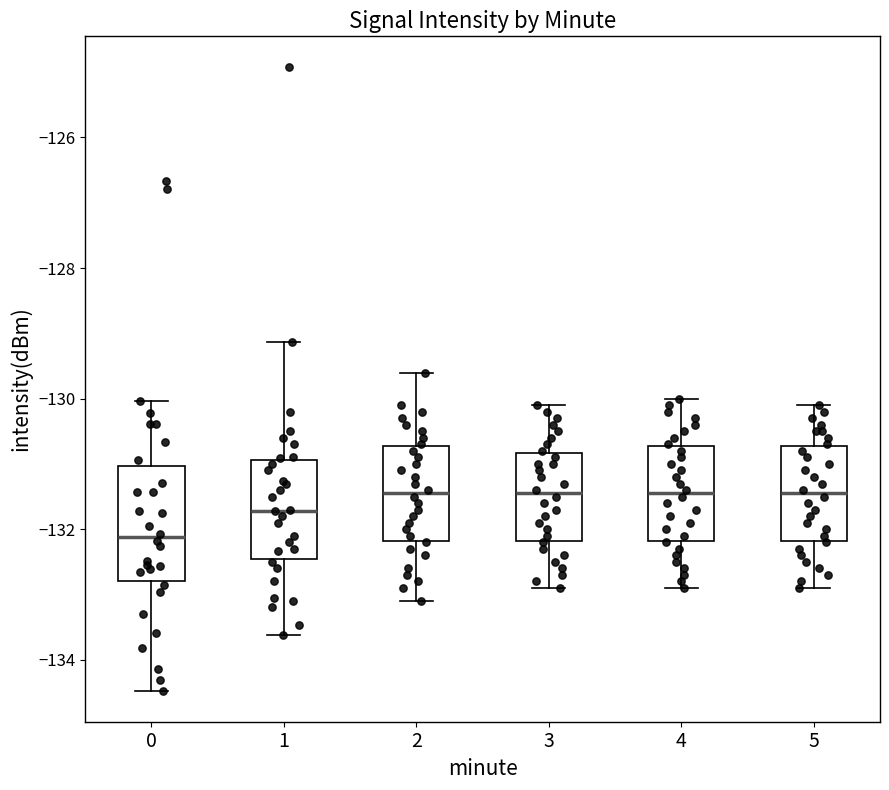

Comparing the boxes themselves (not the whiskers), which one is the tallest?

0